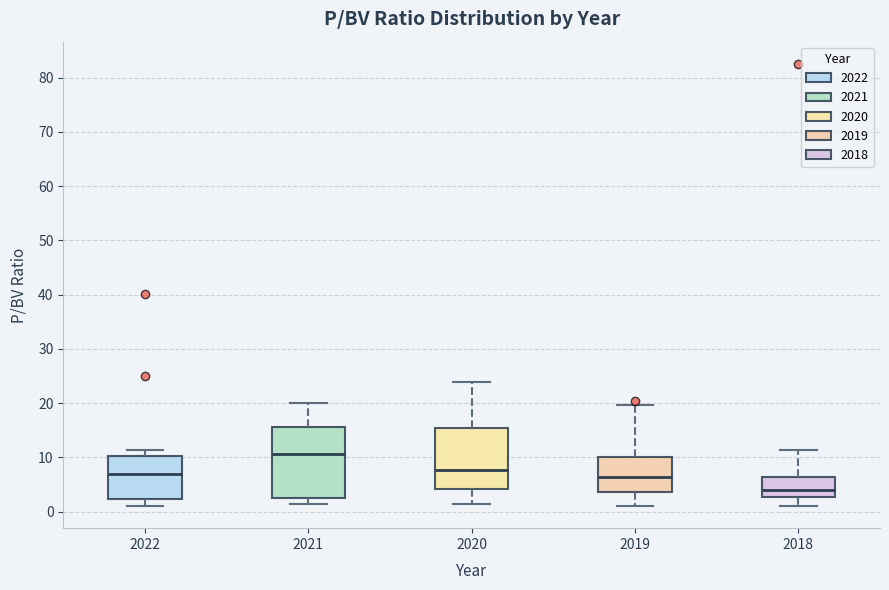

Reading left to right, read every box against the y-axis: the position of its median line, the range the box covers, and the ends of its whiskers. The values are not printed on the chart, so give them approximately, as read against the axis.

2022: median 7, box 2 to 10, whiskers 1 to 11
2021: median 11, box 3 to 16, whiskers 1 to 20
2020: median 8, box 4 to 15, whiskers 2 to 24
2019: median 6, box 4 to 10, whiskers 1 to 20
2018: median 4, box 3 to 6, whiskers 1 to 11